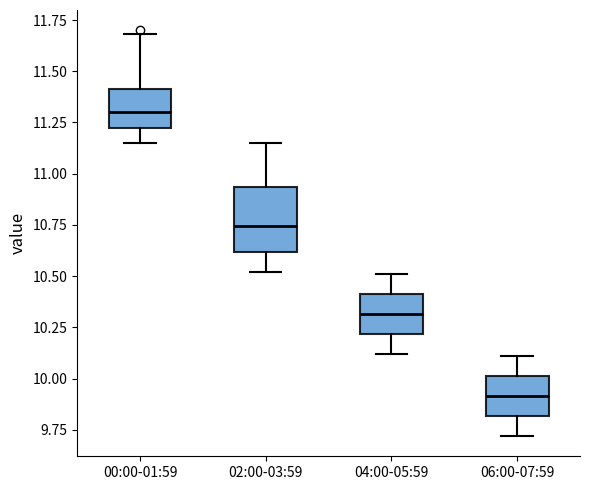

Which box is the tallest, from its lower edge to its upper edge?

02:00-03:59